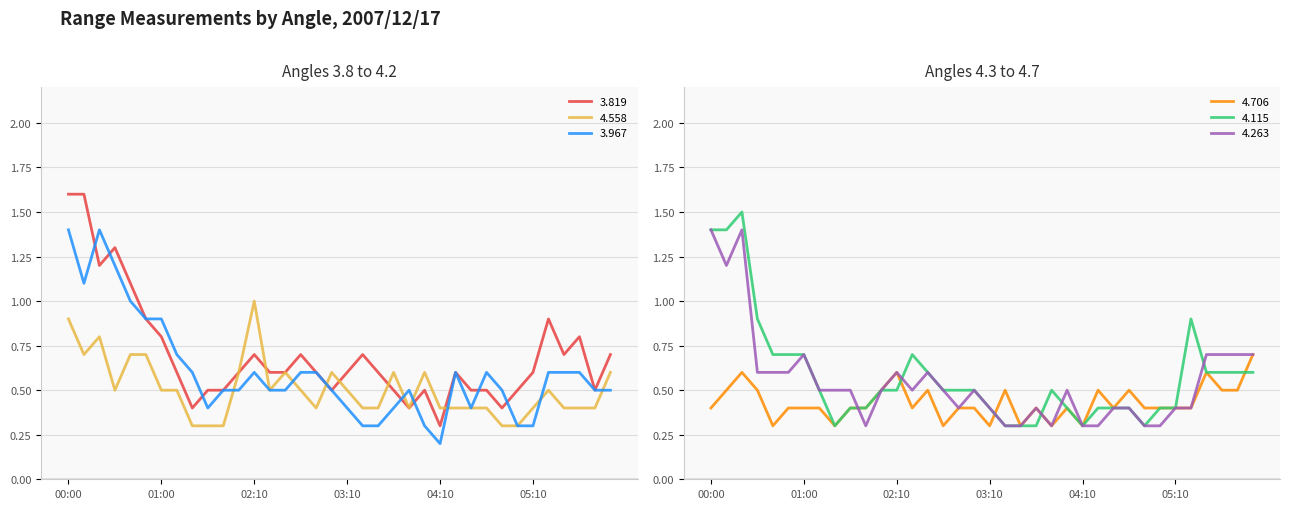

What is the label of the 25th point from the left?

04:10